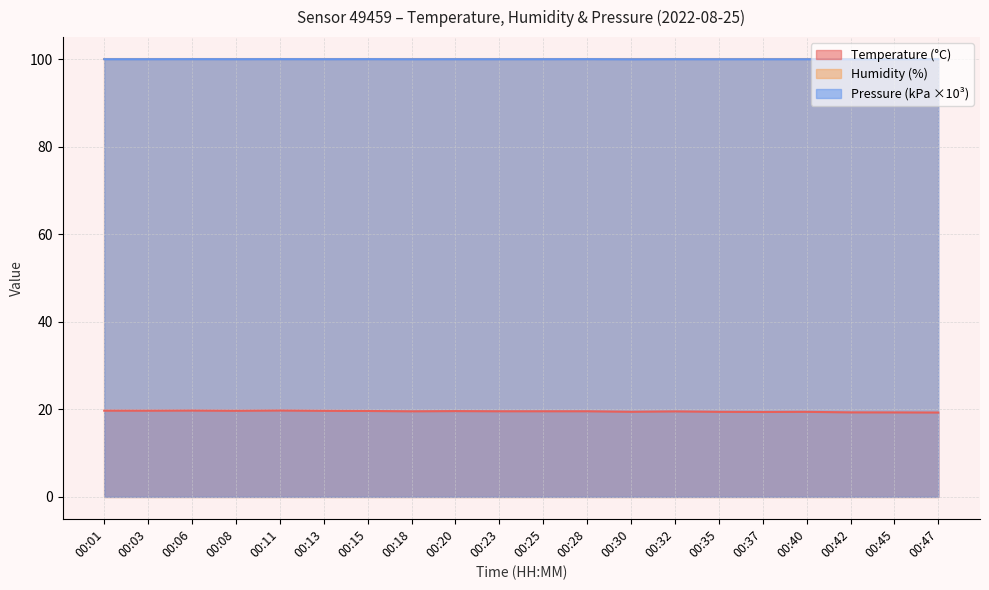

Is it true that pressure_norm equals 100.0 at 00:20?

True